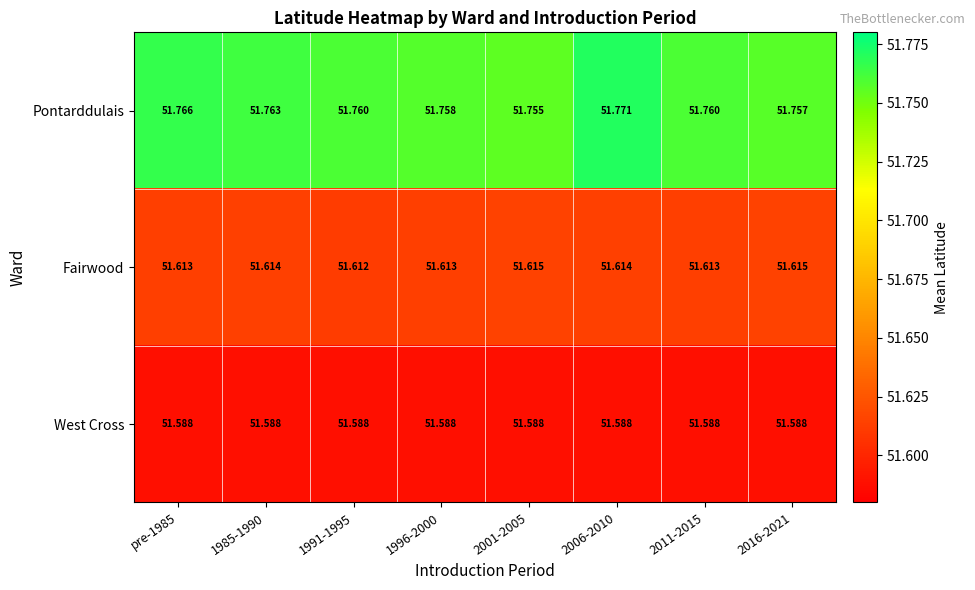

Which series has the widest spread of values?

Pontarddulais